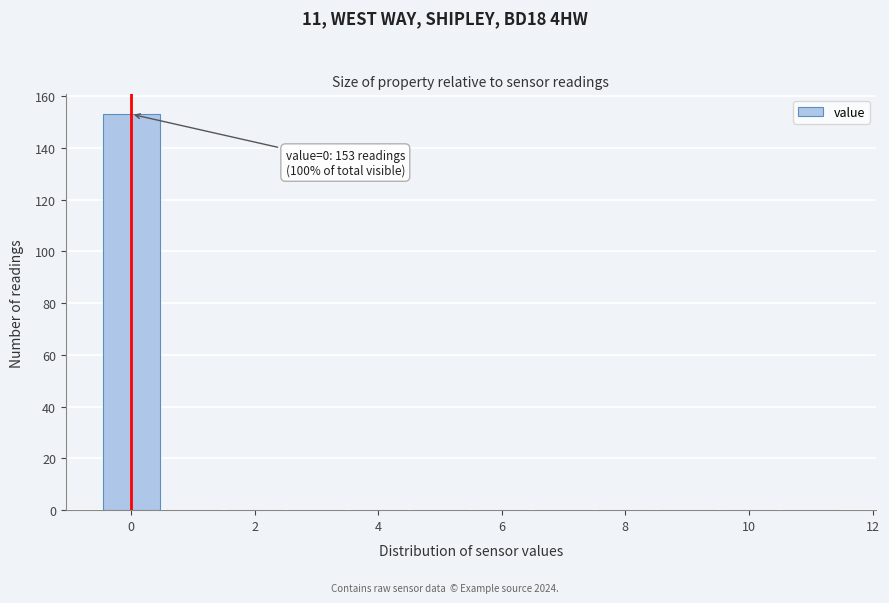

Over which range of the x-axis is the bar tallest?

-0.5 to 0.5